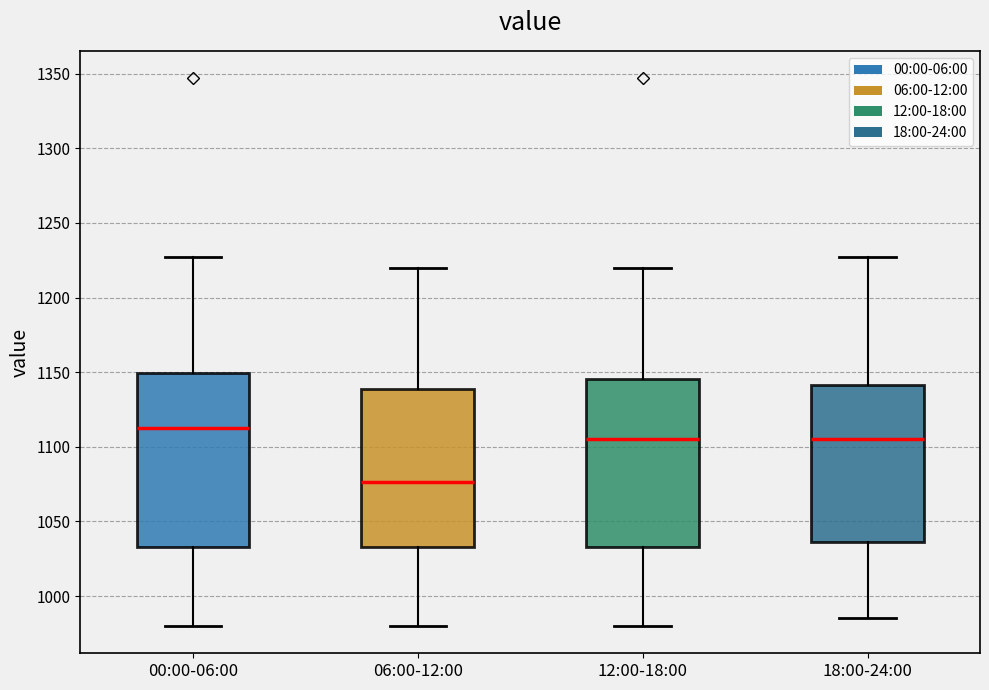

Where does the upper whisker of the box for 06:00-12:00 end on the y-axis? The values are not printed on the chart, so give them approximately, as read against the axis.

1220